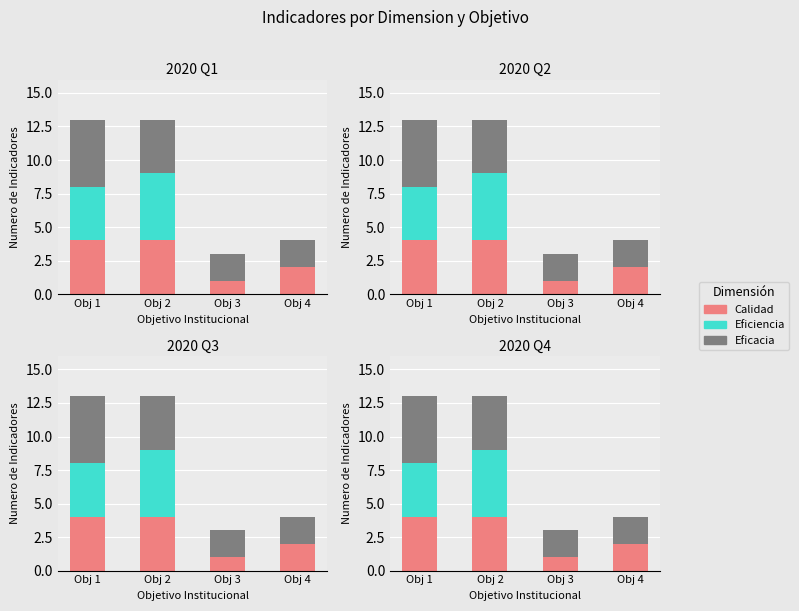

What is the average value of the Eficiencia series?

2